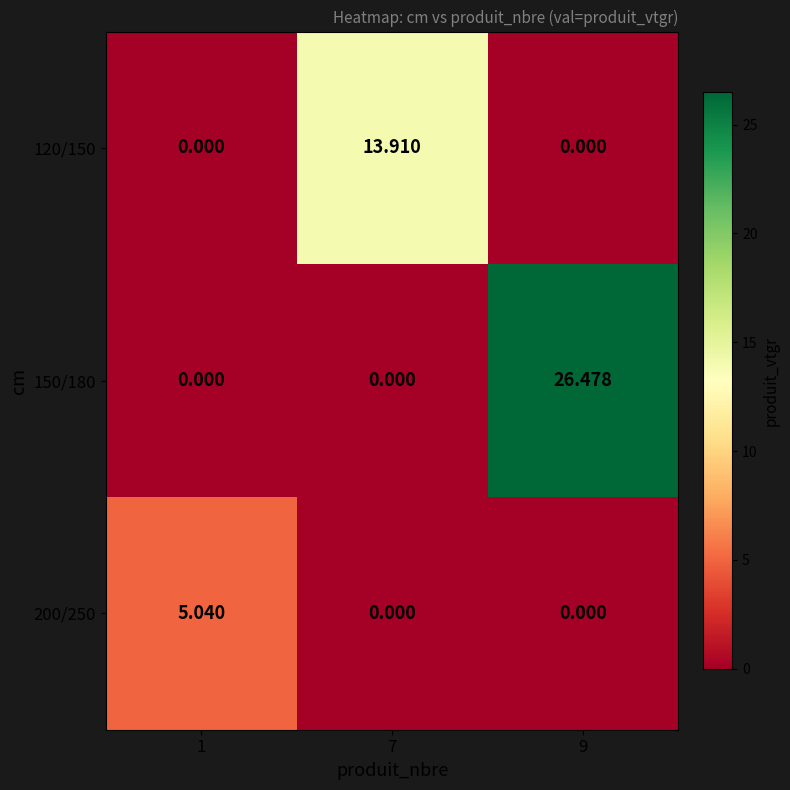

How many values in the 150/180 series exceed 0?

1